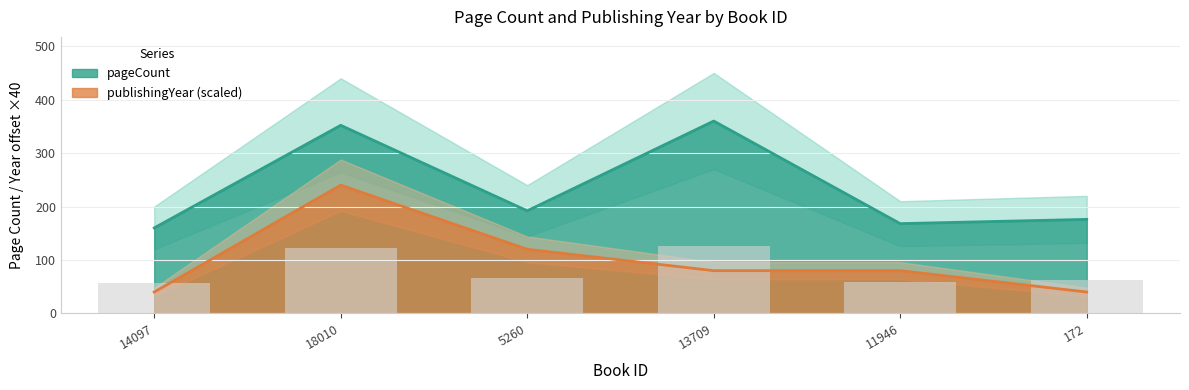

Which series changed the most between 14097 and 18010?

publishingYear